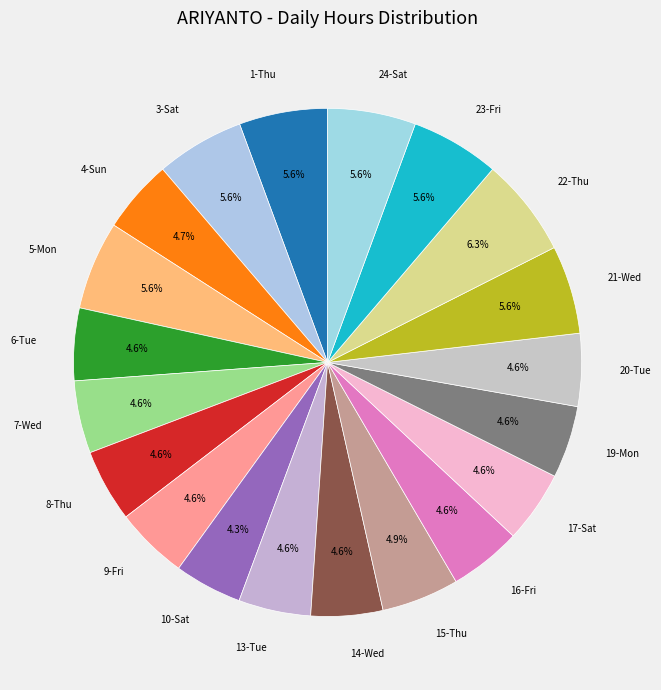

Count the number of slices in the pie.

20